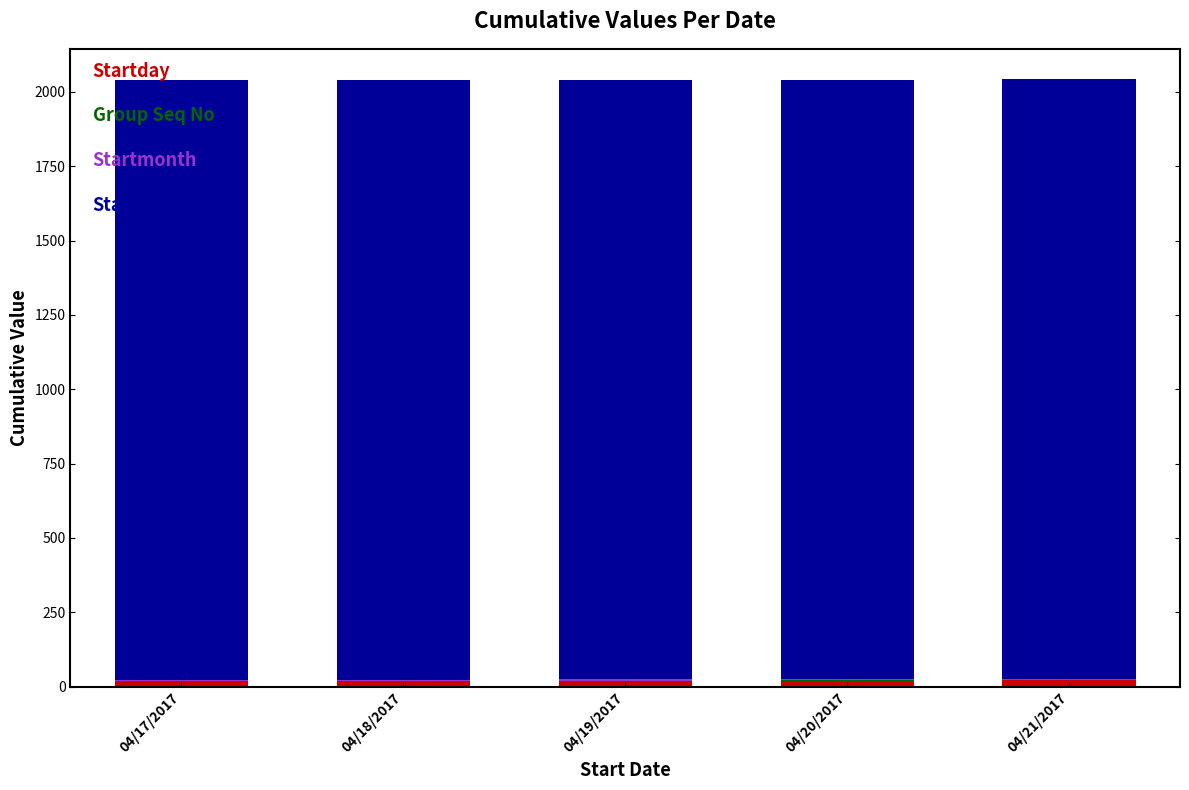

Which has a higher value, 04/20/2017 or 04/21/2017?

04/21/2017